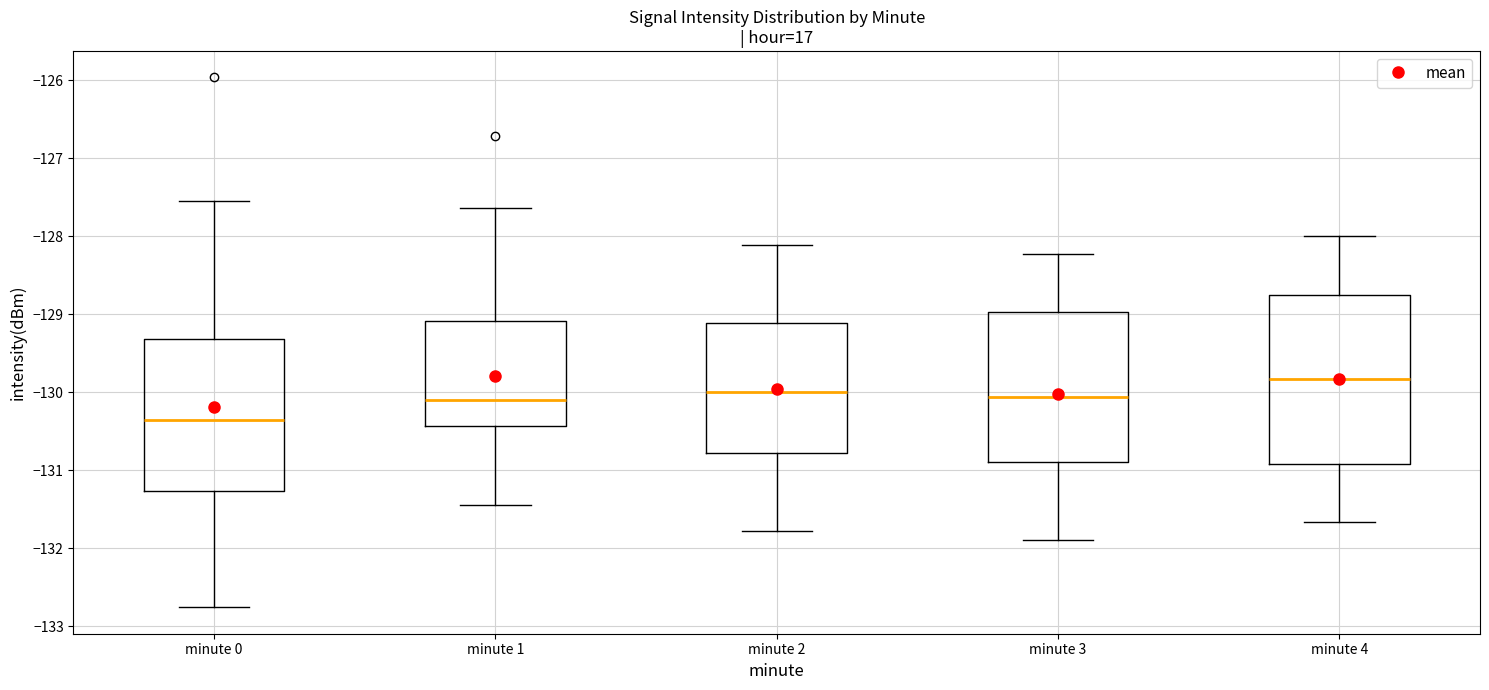

Reading left to right, transcribe this box plot: for each box, give where its median line is, the range the box spans, and where its two whiskers end, as read against the y-axis. The values are not printed on the chart, so give them approximately, as read against the axis.

minute 0: median -130.4, box -131.3 to -129.3, whiskers -132.8 to -127.5
minute 1: median -130.1, box -130.4 to -129.1, whiskers -131.4 to -127.6
minute 2: median -130.0, box -130.8 to -129.1, whiskers -131.8 to -128.1
minute 3: median -130.1, box -130.9 to -129.0, whiskers -131.9 to -128.2
minute 4: median -129.8, box -130.9 to -128.8, whiskers -131.7 to -128.0